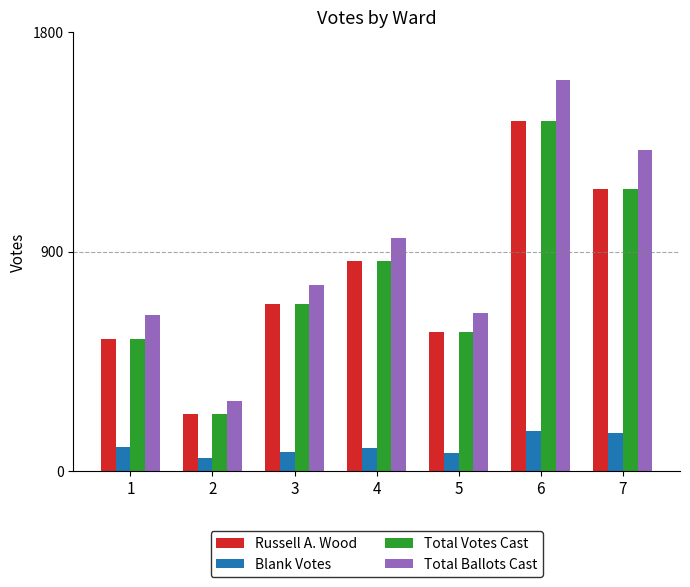

How many bars are there in each group?

4